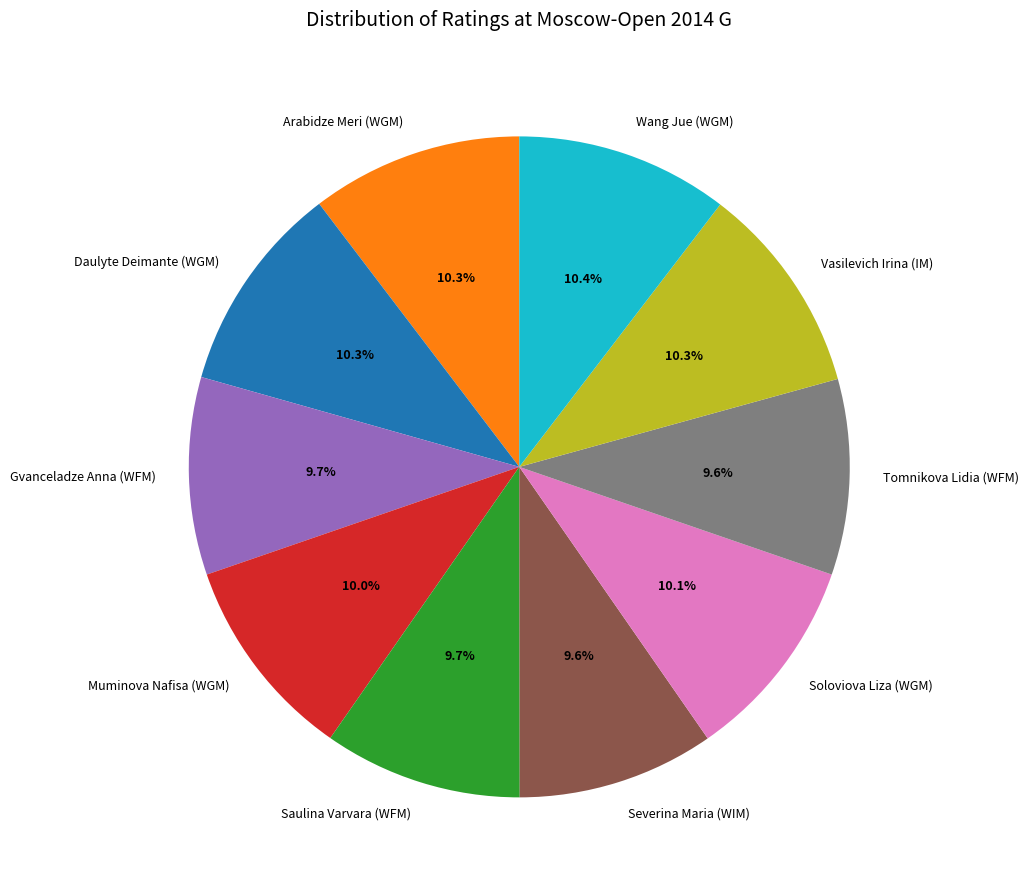

What percentage do Saulina Varvara (WFM) and Gvanceladze Anna (WFM) together represent?

19.4%